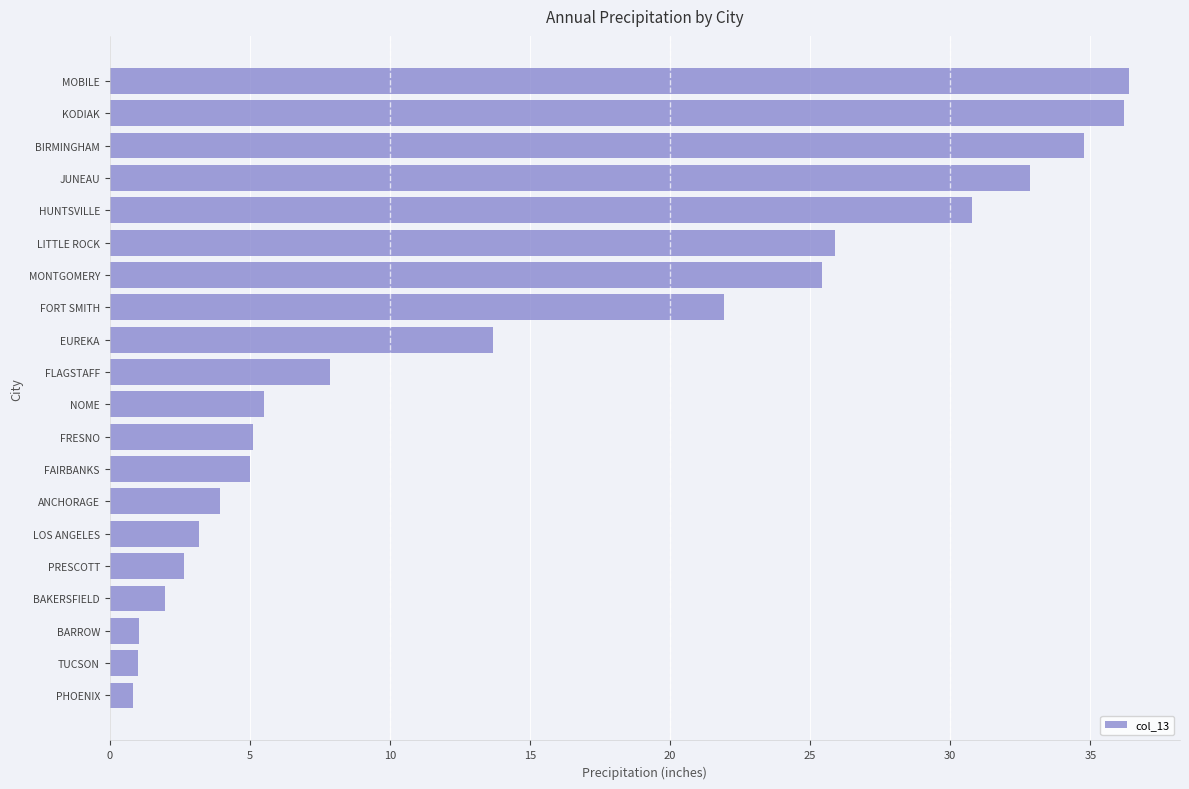

The value at FLAGSTAFF is 3.8. True or false?

False